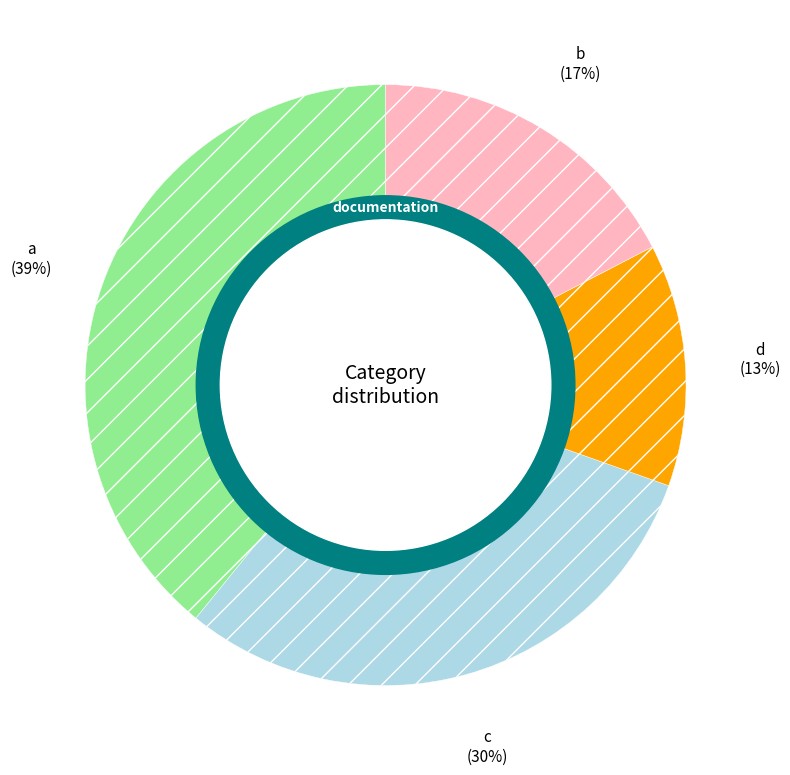

Is there any slice that represents more than half of the pie?

No